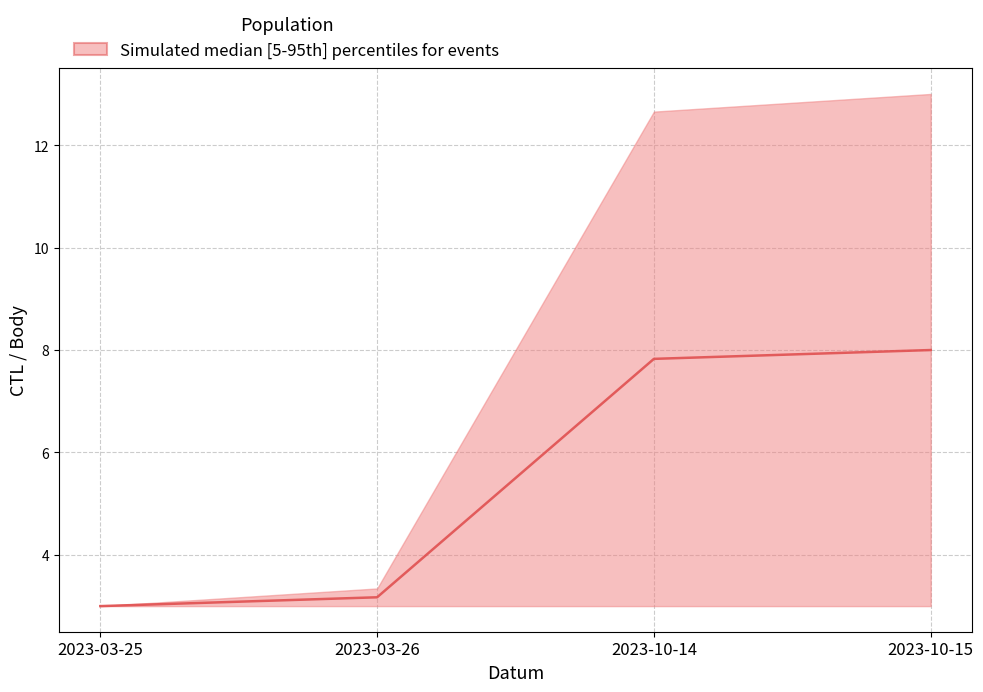

What is the difference between the maximum and minimum values?

5.0